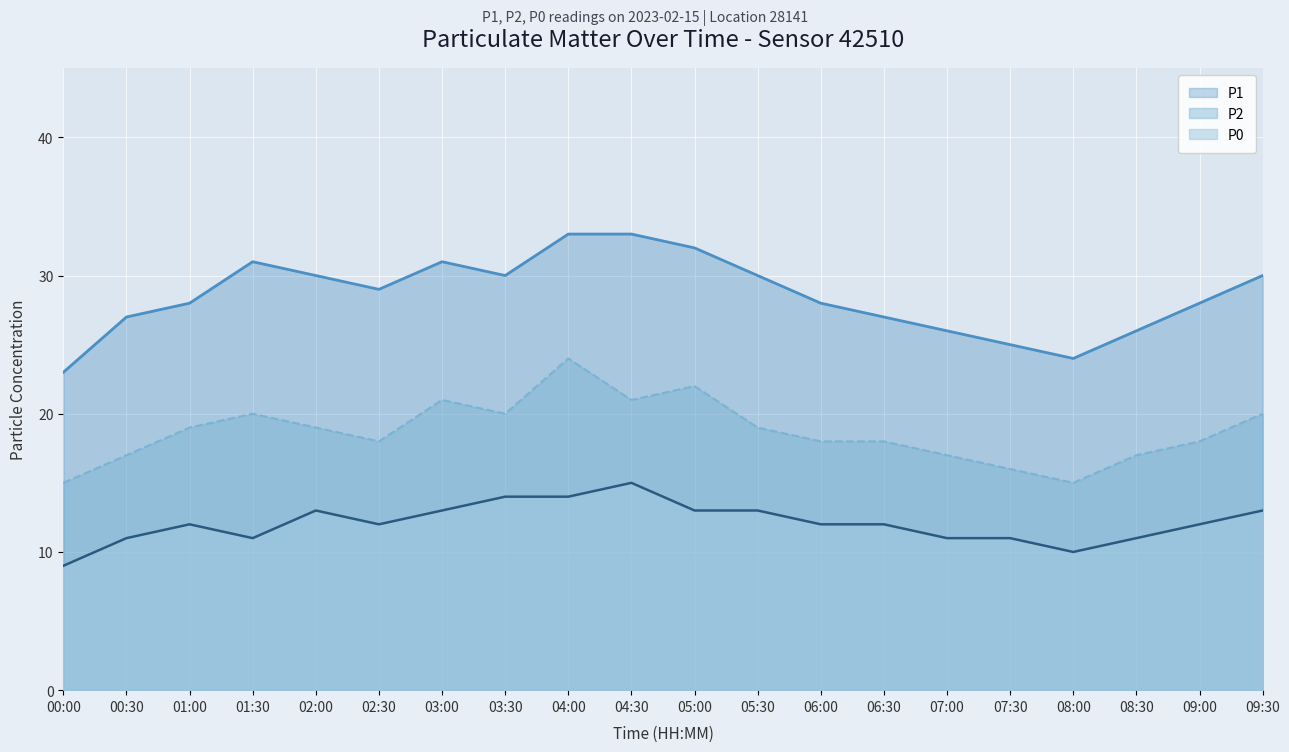

What is the smallest value displayed?

9